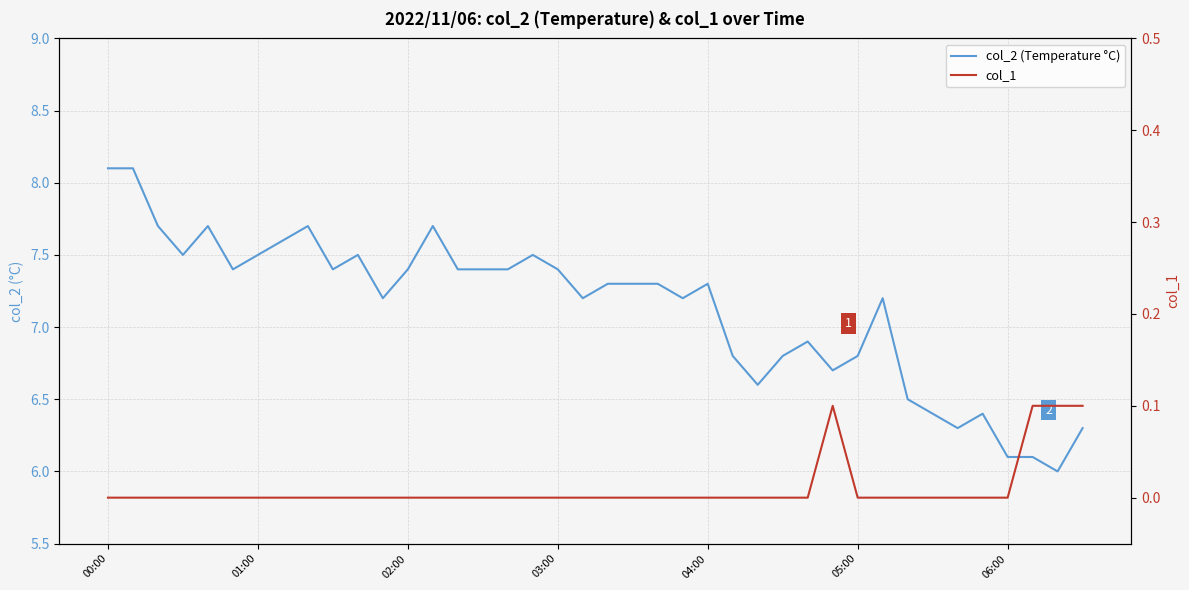

Is this an area chart (filled region under the line)?

No